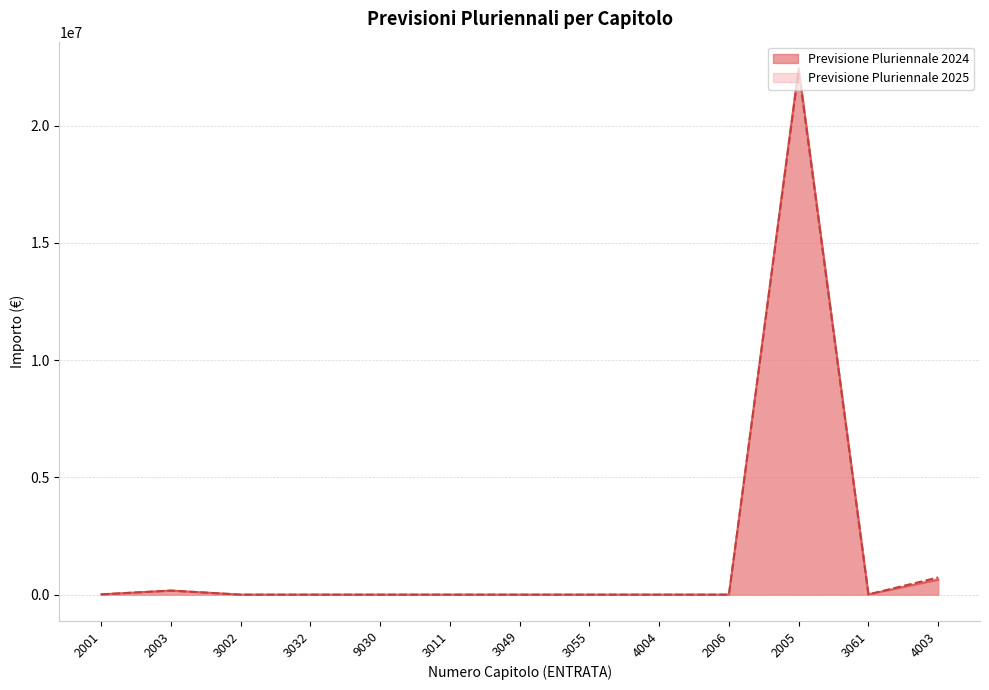

Rank the series by their average value, from highest to lowest.

Previsione Pluriennale 2025, Previsione Pluriennale 2024